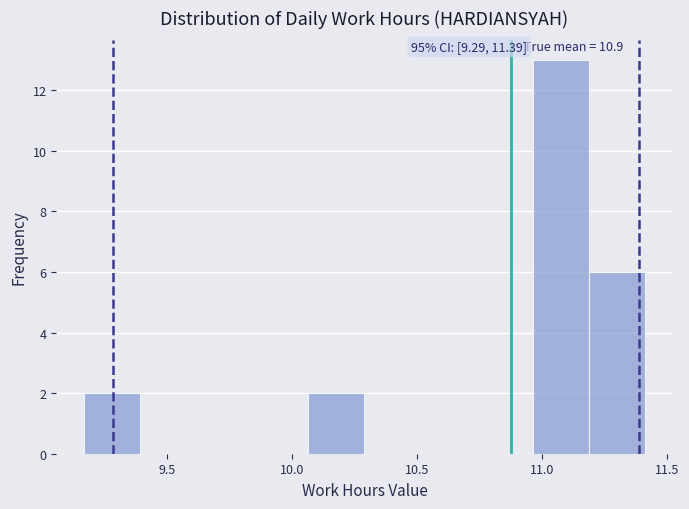

Which range on the x-axis has the tallest bar?

10.95 to 11.20